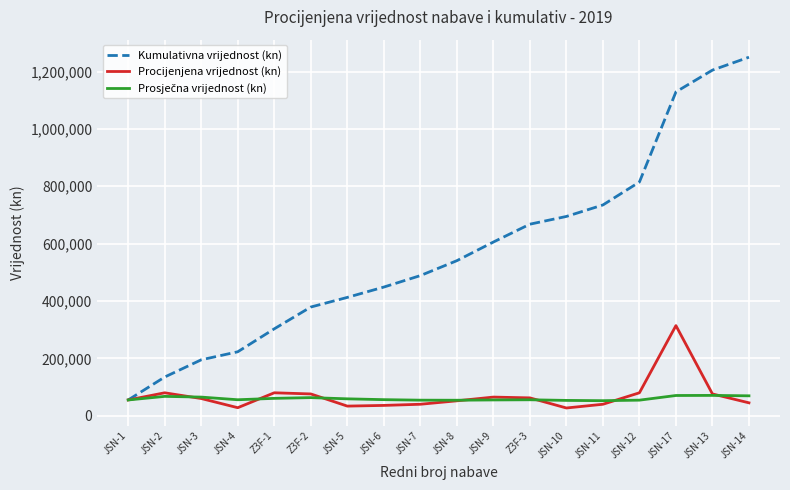

The value of Procijenjena vrijednost (kn) at Z3F-2 is 118285.0. True or false?

False